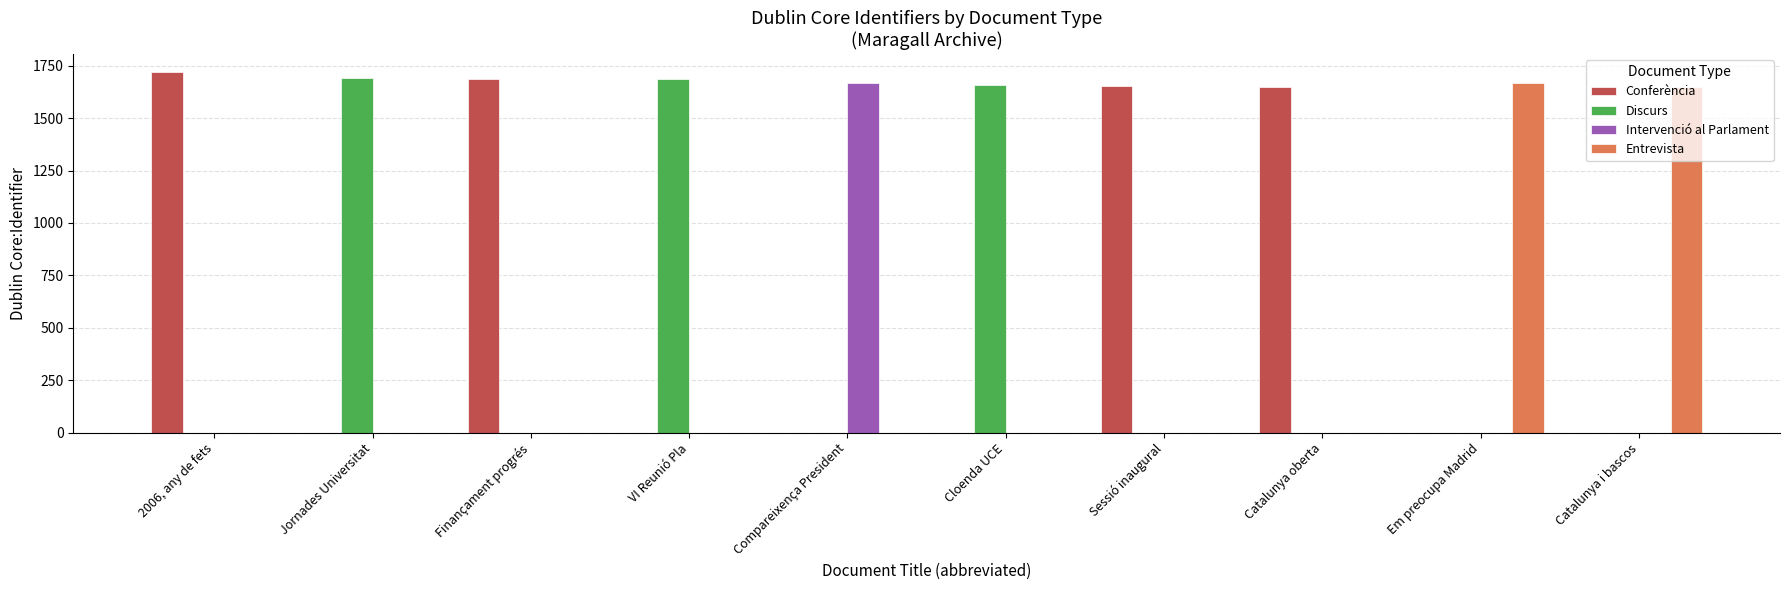

How many distinct data groups are displayed?

4